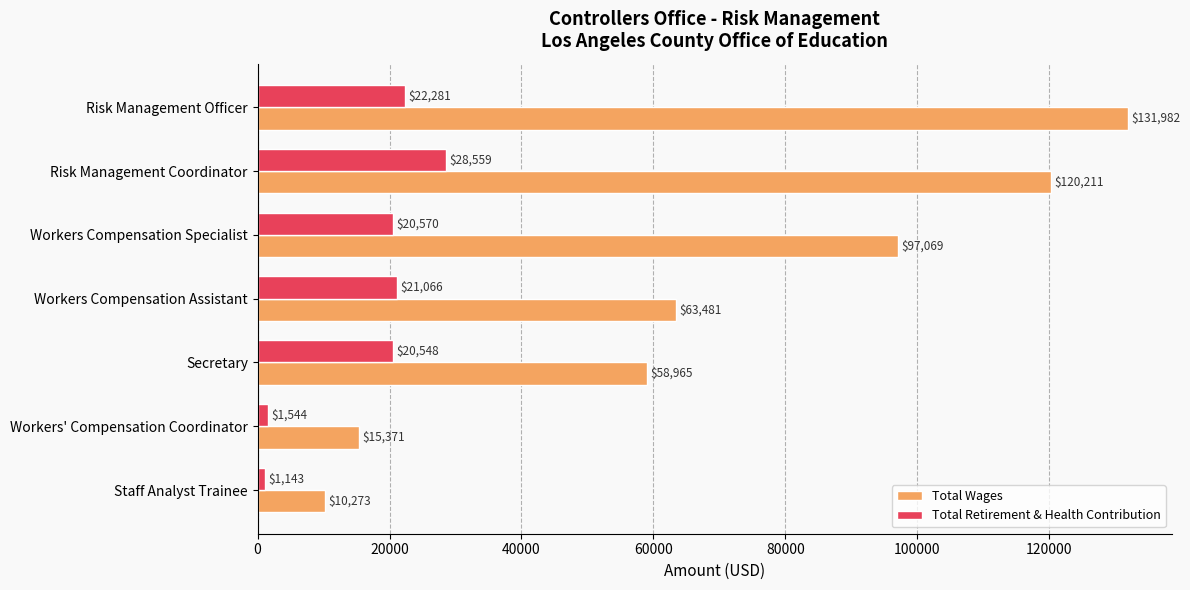

What is the sum of all Total Retirement & Health Contribution values?

115711